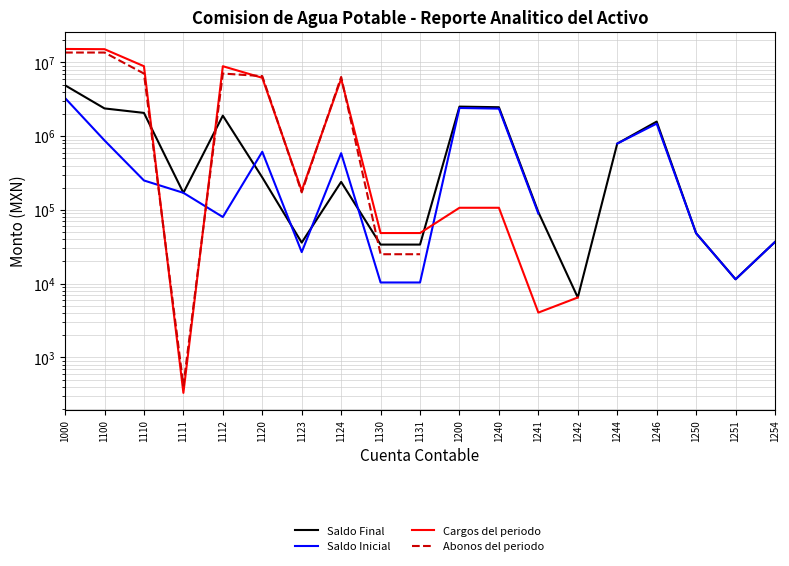

What is the difference between the Saldo Final values at 1254 and 1241?

56456.1